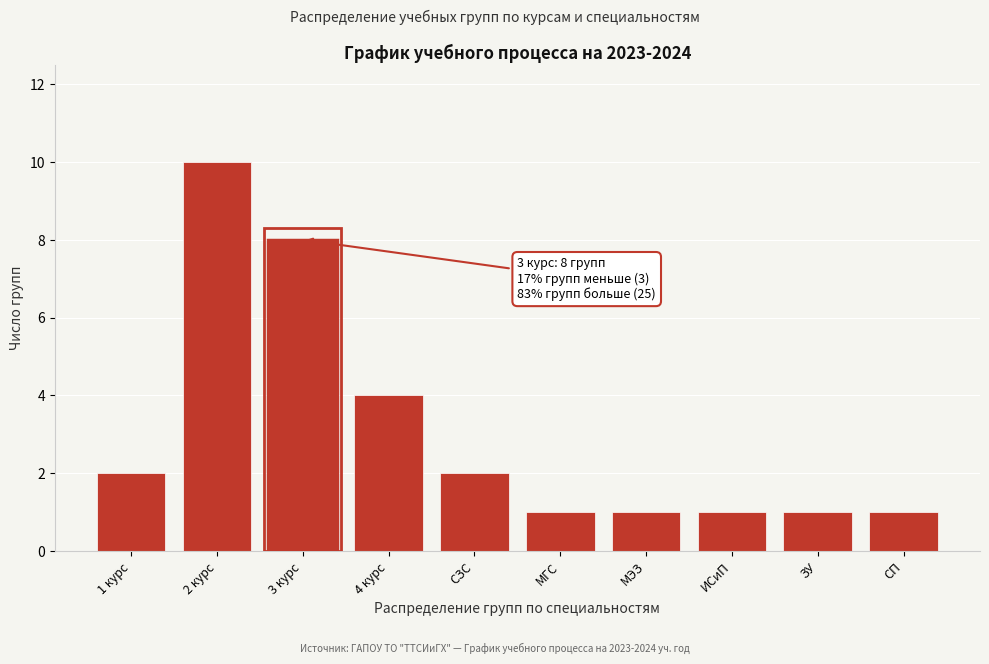

Reading left to right, what are all the values shown in this chart?

2	10	8	4	2	1	1	1	1	1